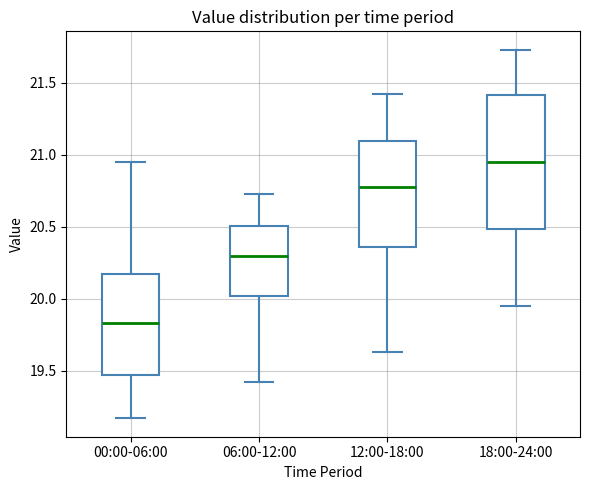

Which box has the highest median line?

18:00-24:00